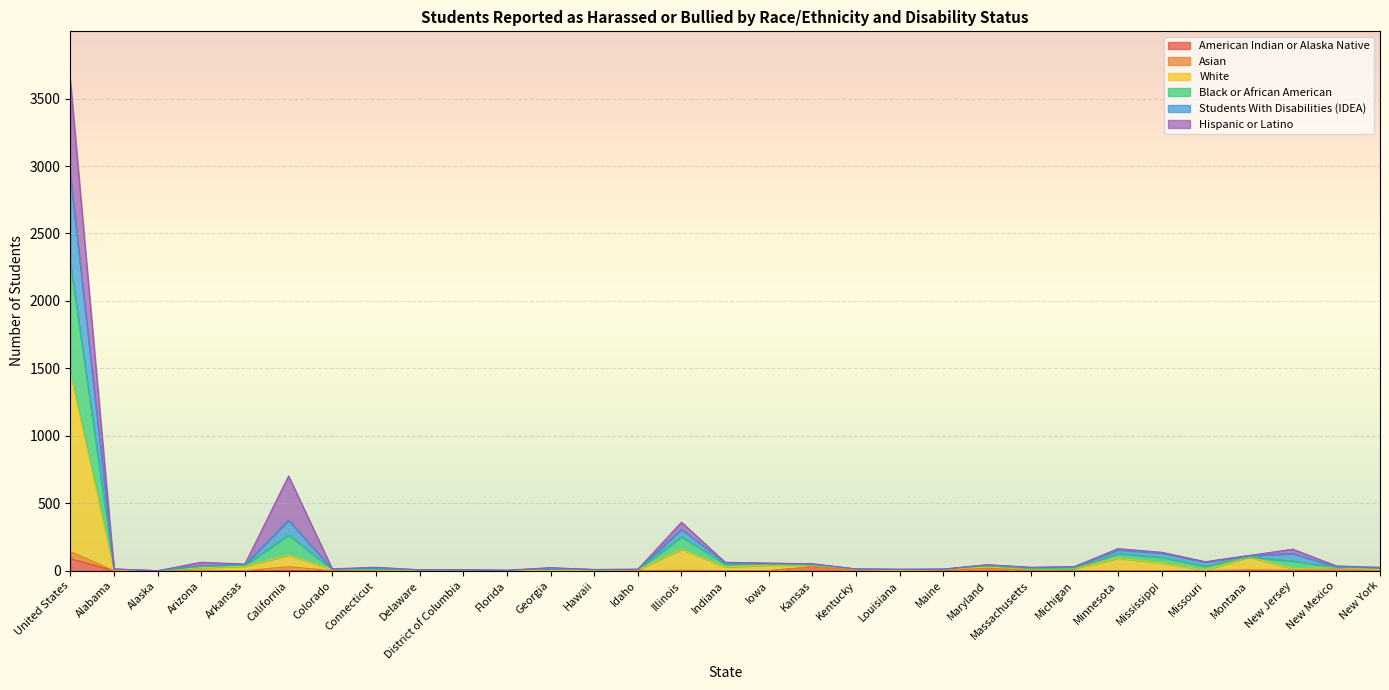

True or false: American Indian or Alaska Native and Black or African American intersect in this chart.

False